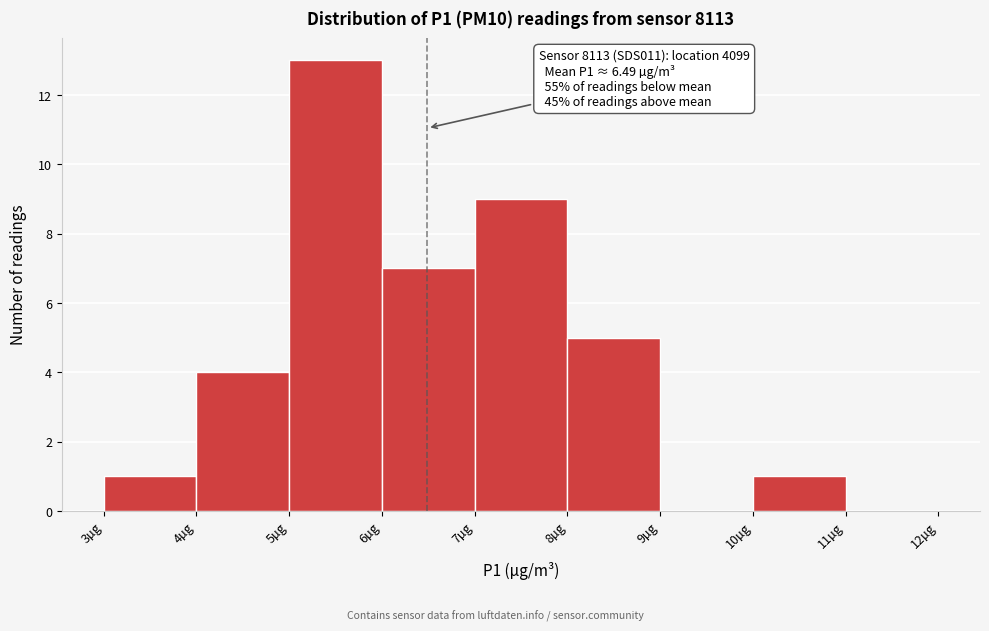

Which range on the x-axis has the tallest bar?

5 to 6